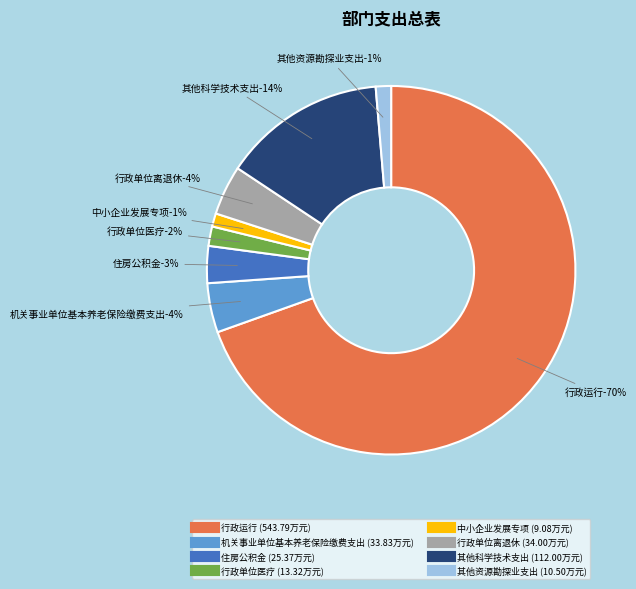

Combined, do 行政单位离退休 and 其他资源勘探业支出 account for over 50%?

No